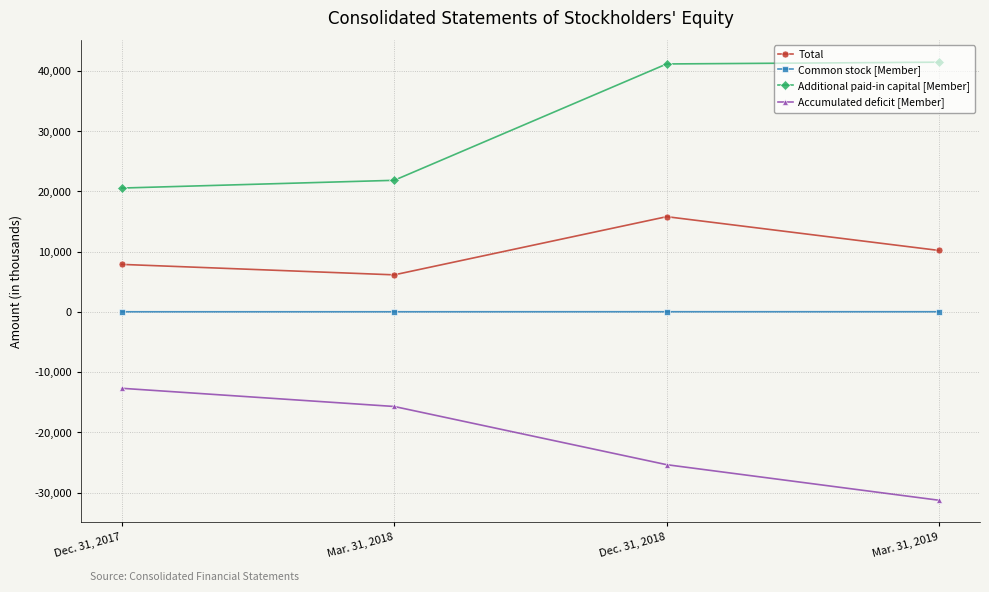

What is the label of the 2nd point from the left?

Mar. 31, 2018